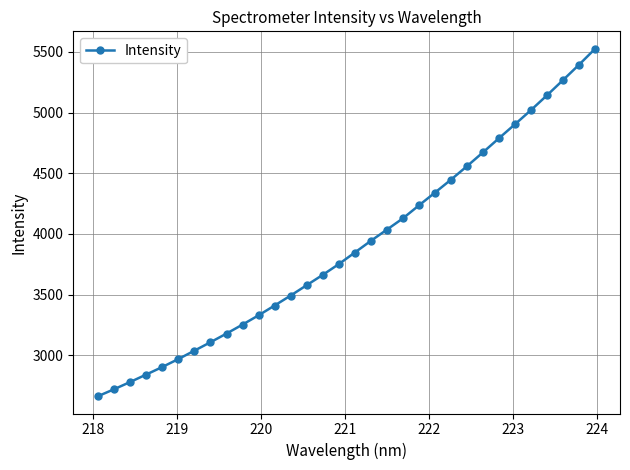

What is the value of the 26th point from the left?

4789.3